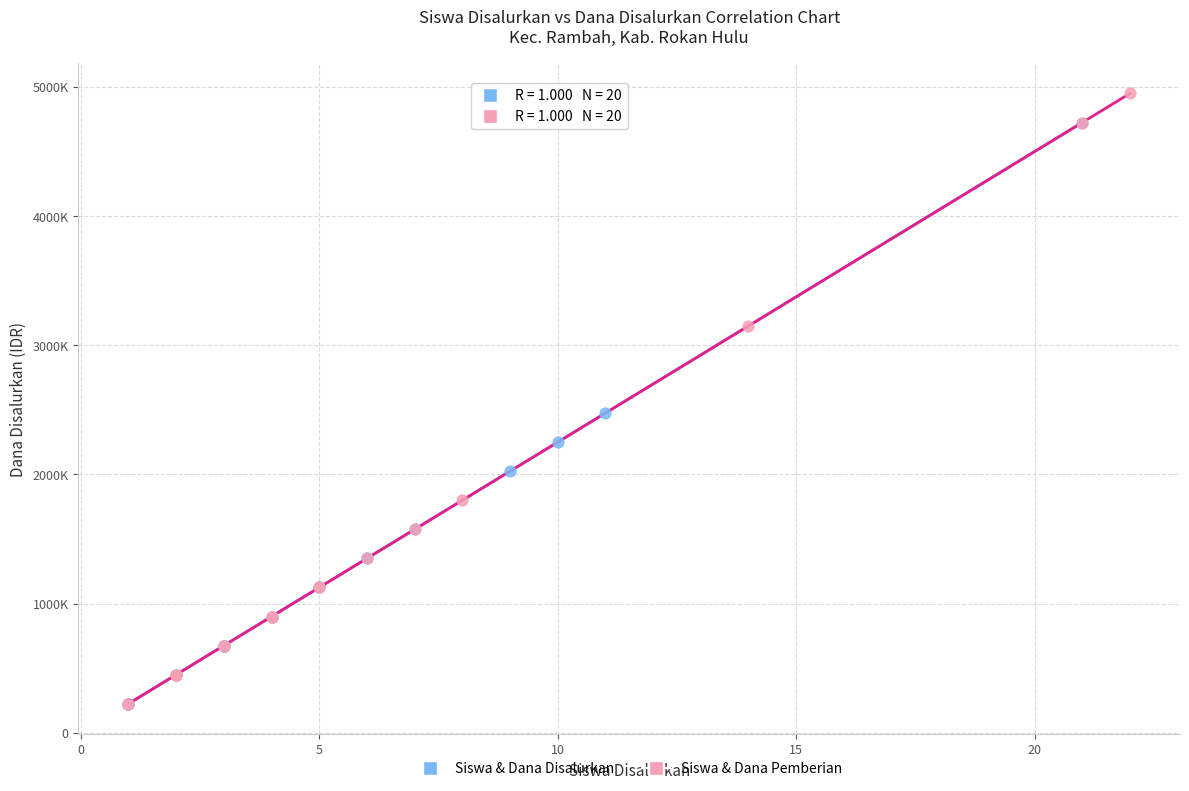

What are all the series names shown in the legend?

Siswa & Dana Disalurkan, Siswa & Dana Pemberian